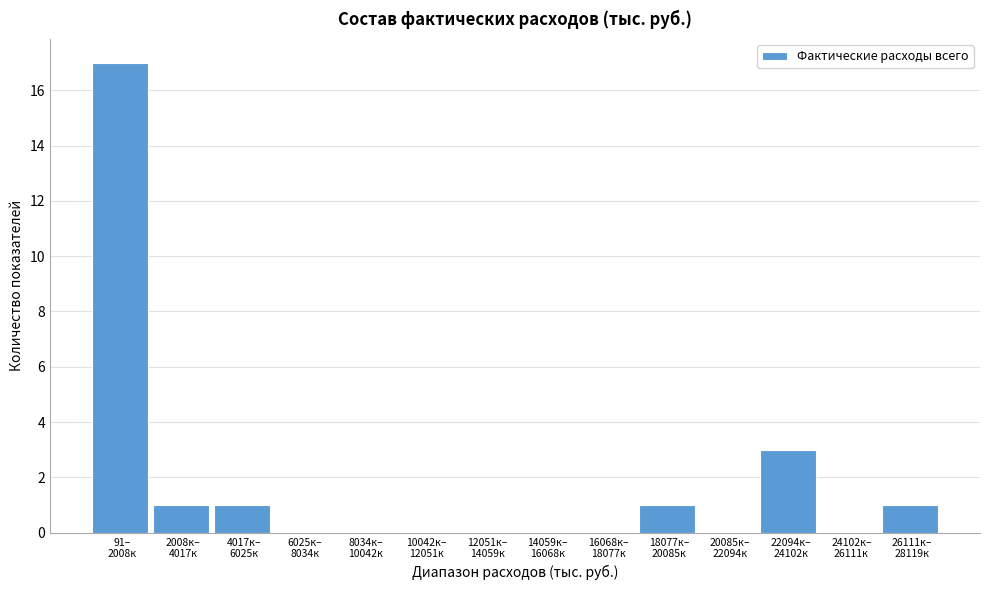

What is the maximum value shown in the chart?

17